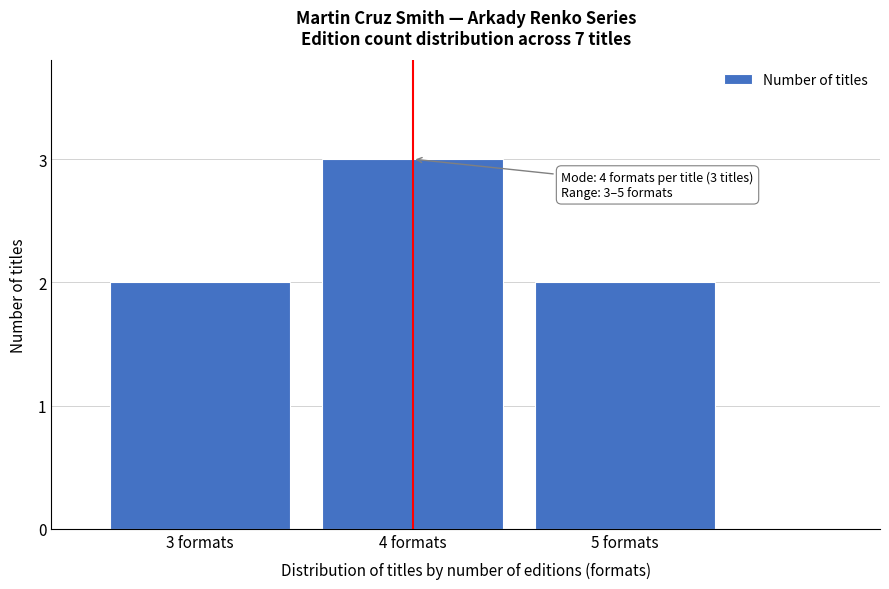

Reading left to right, transcribe all the data shown in this chart.

3 formats=2	4 formats=3	5 formats=2